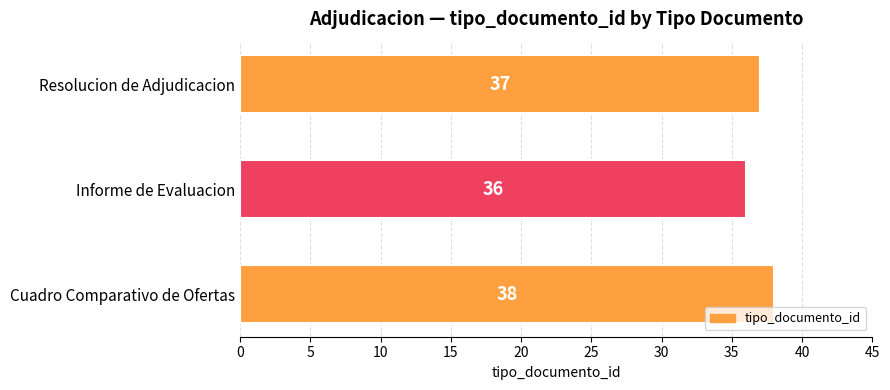

Reading bottom to top, what are all the values shown in this chart?

Cuadro Comparativo de Ofertas=38	Informe de Evaluacion=36	Resolucion de Adjudicacion=37